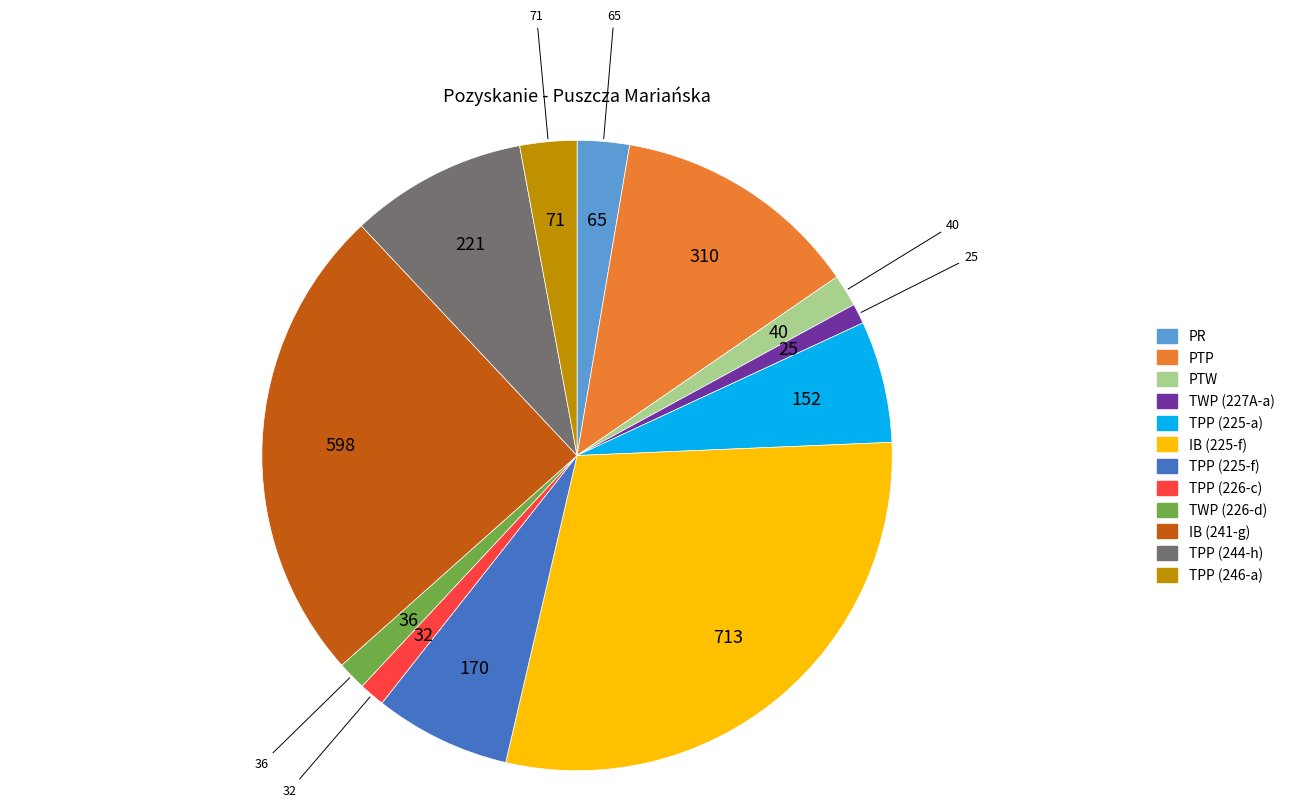

Is there any slice that represents more than half of the pie?

No